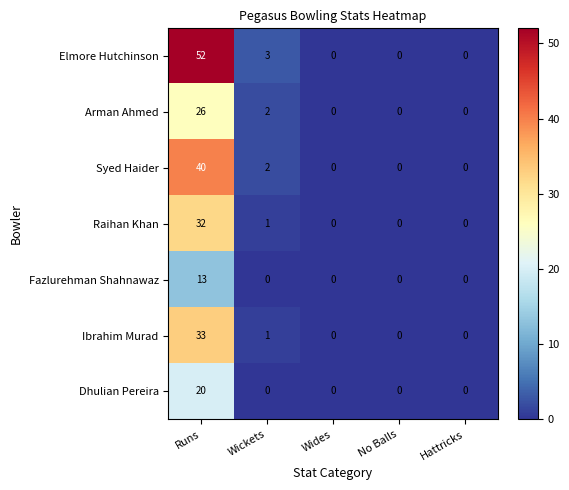

True or false: Fazlurehman Shahnawaz has a value of 13 at Runs.

True